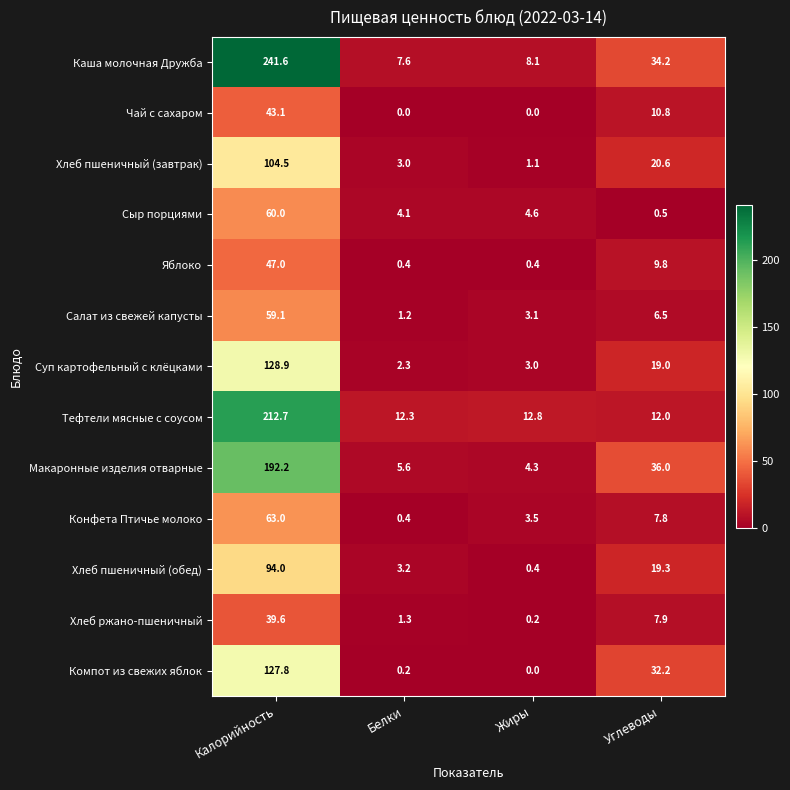

What is the spread (max minus min) of values at Калорийность?

202.0